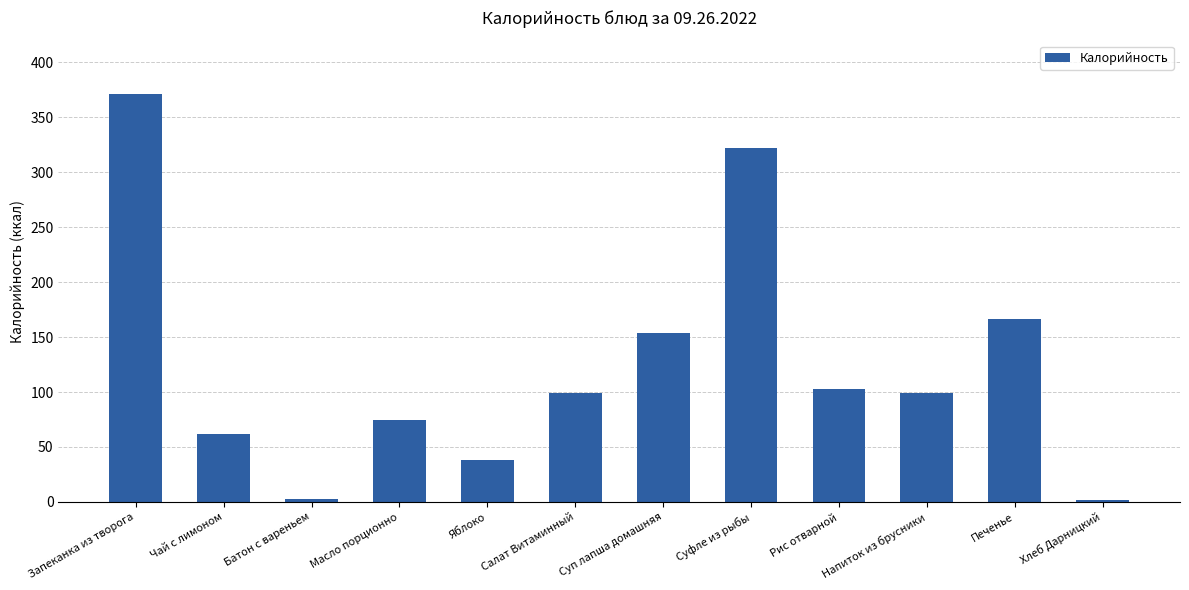

What is the average value?

124.5